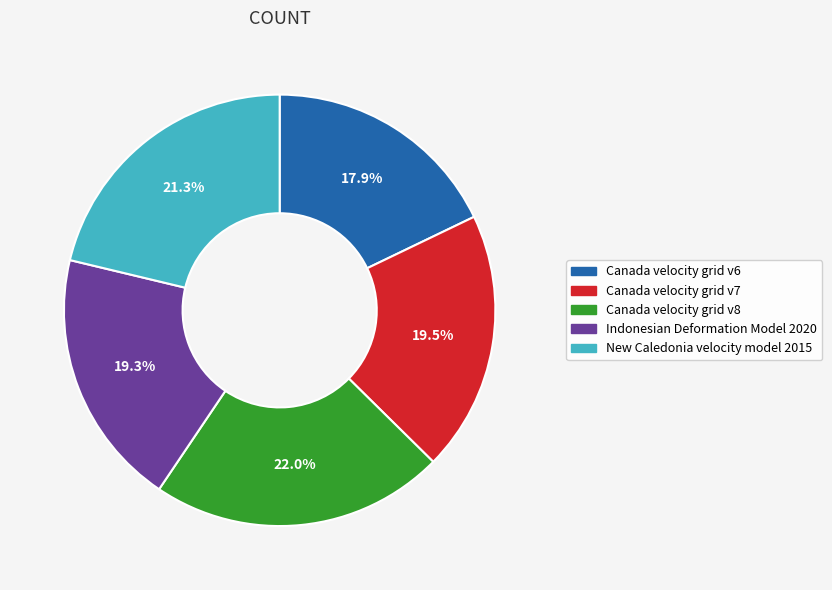

Is it true that New Caledonia velocity model 2015 is 14% of the pie?

False